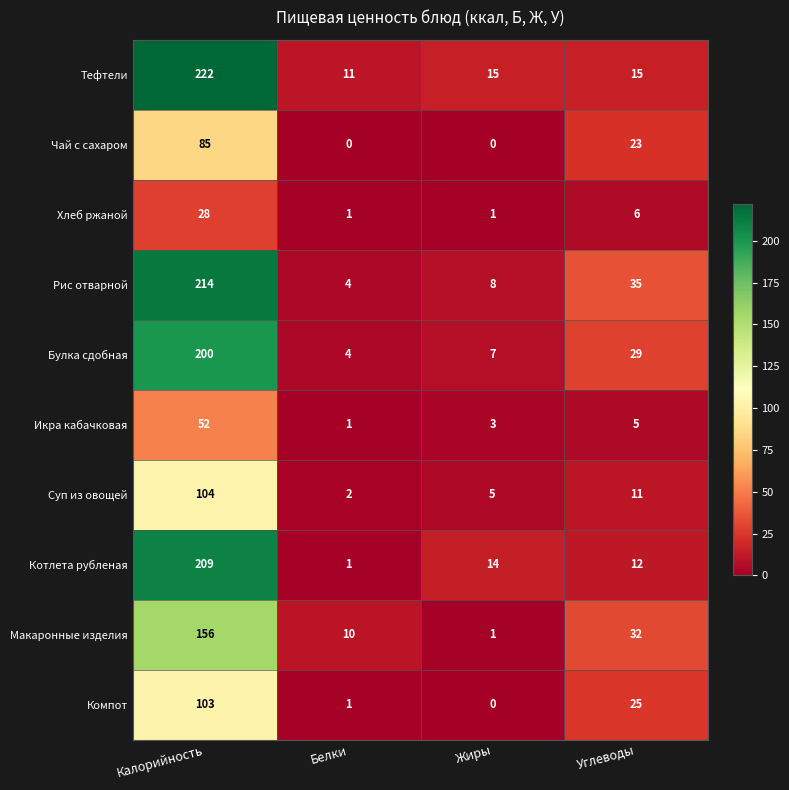

What is the difference between the highest and lowest values at Углеводы?

30